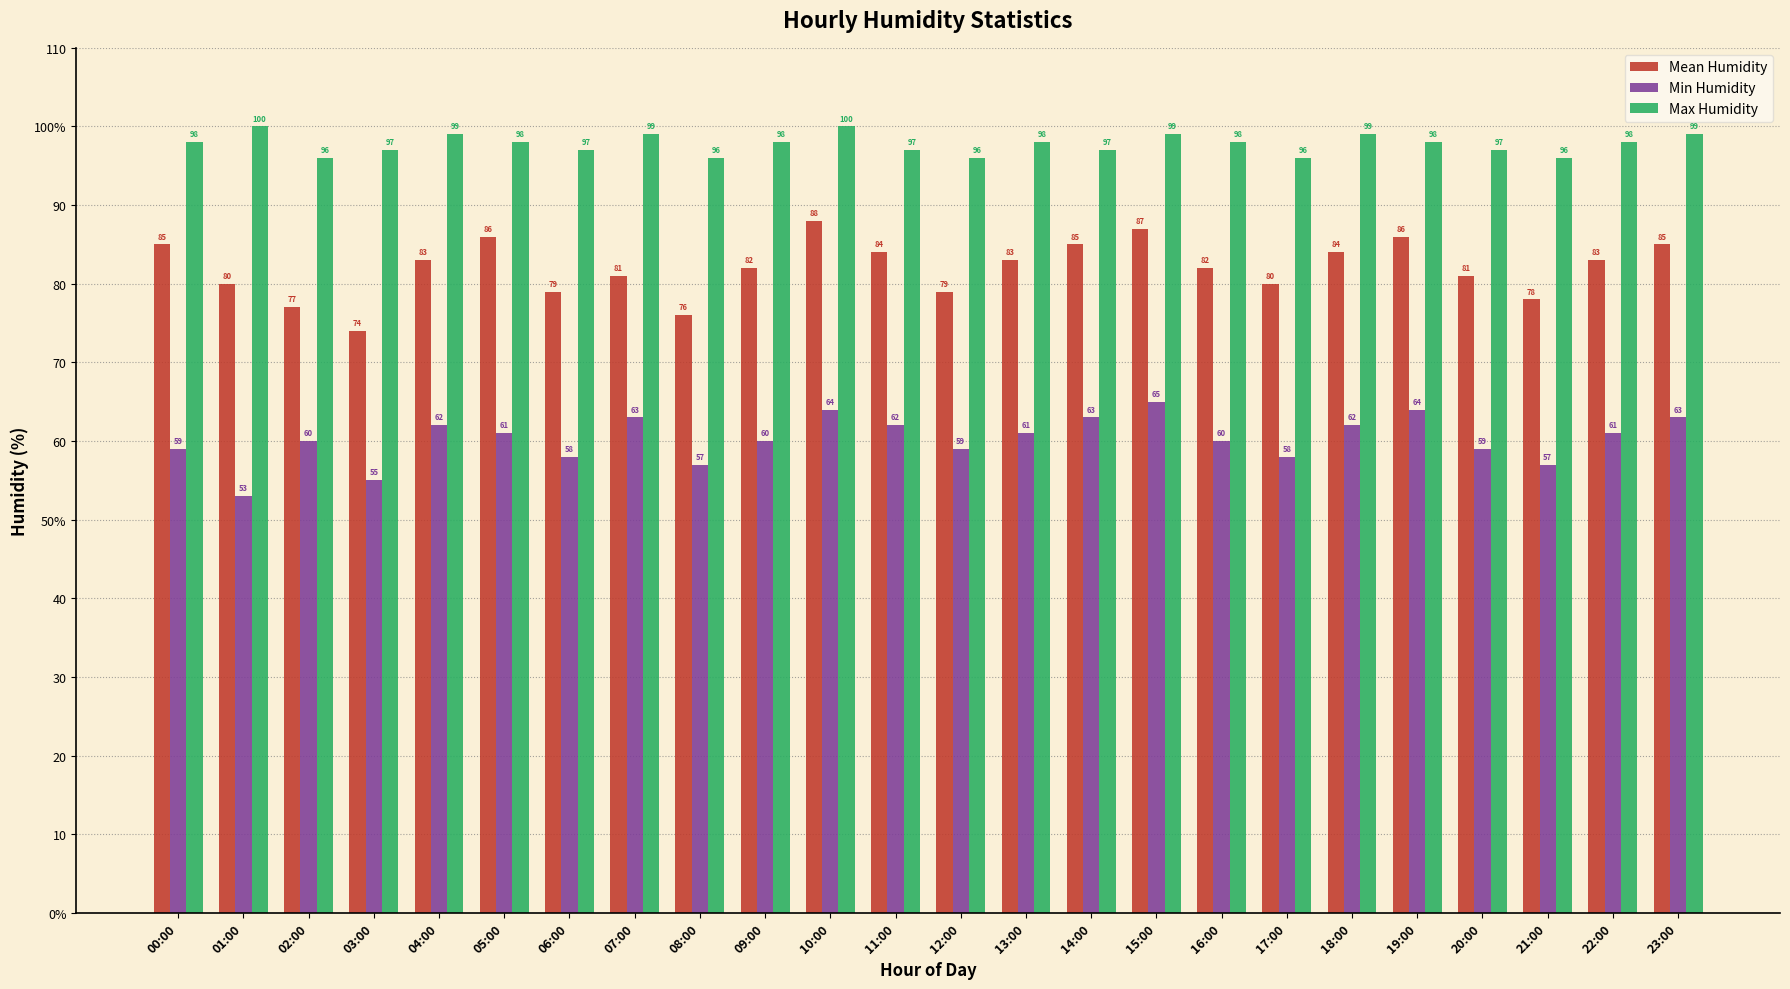

What position from the left is 16:00?

17